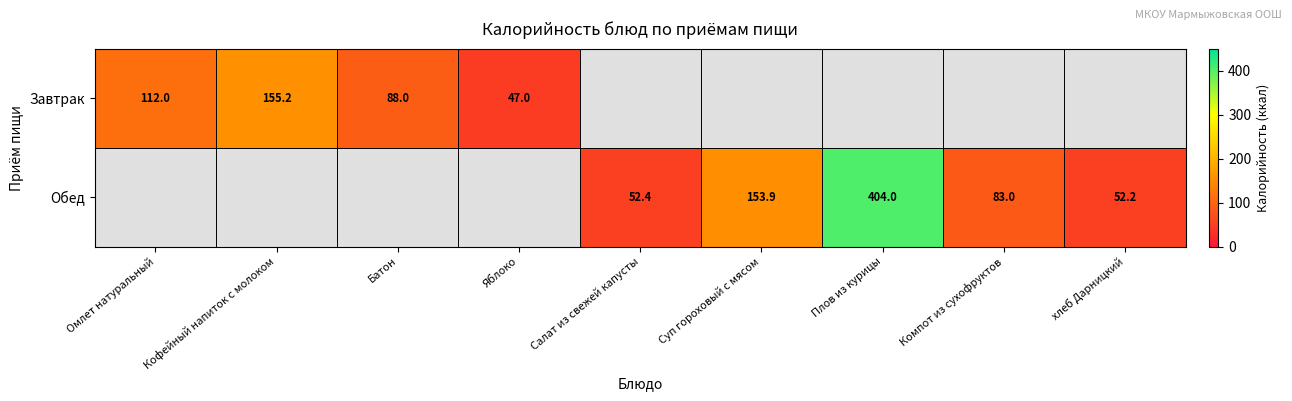

What is the difference between the Завтрак values at Батон and Яблоко?

41.0